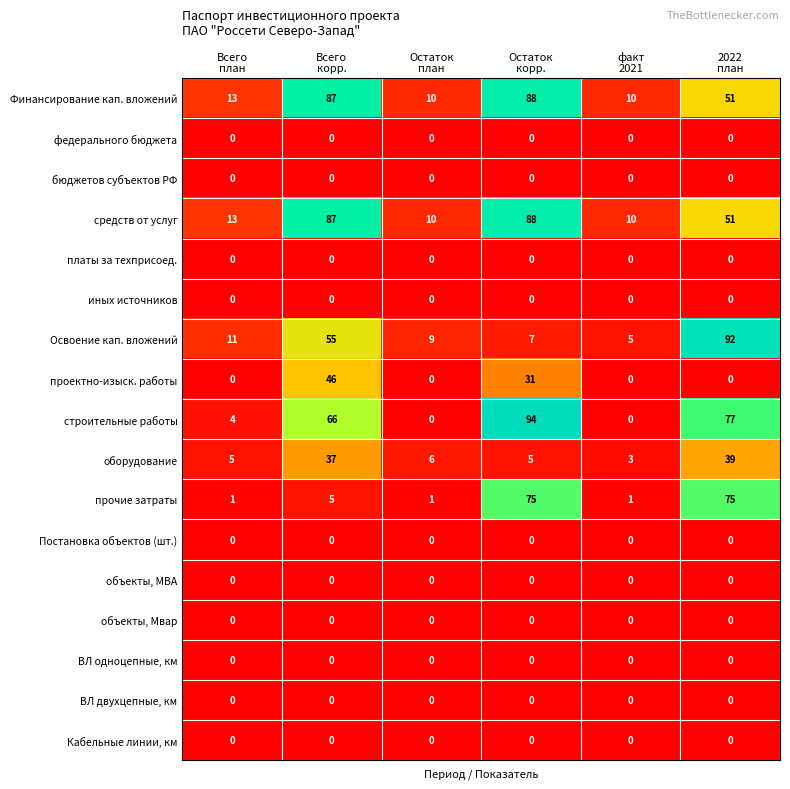

At how many categories does at least one series exceed 15?

3